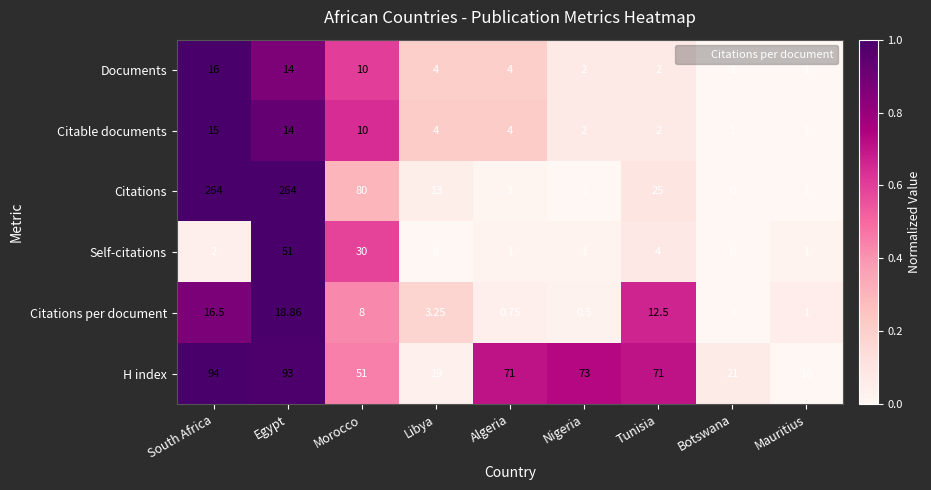

How many data points does each series have?

9